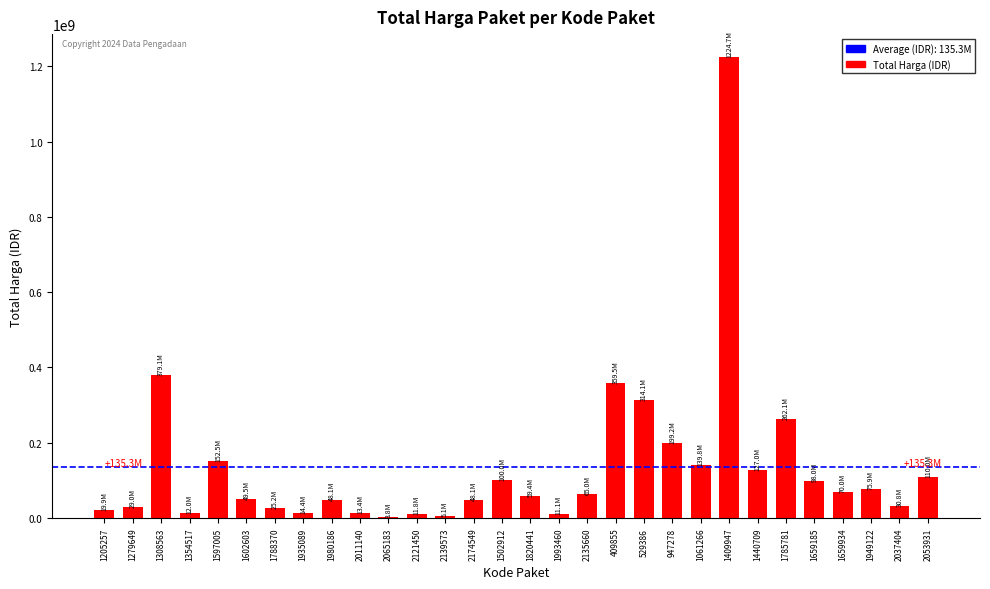

What is the change in value from 1308563 to 2053931?

-269075000